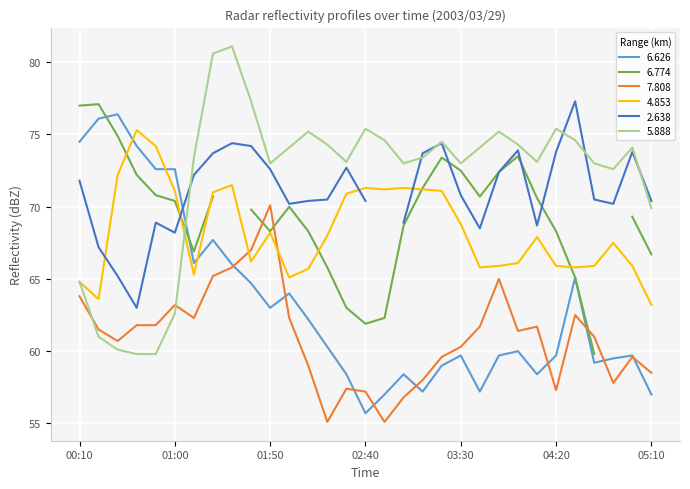

The 5.888 series shows 73.0 at 03:30. True or false?

True